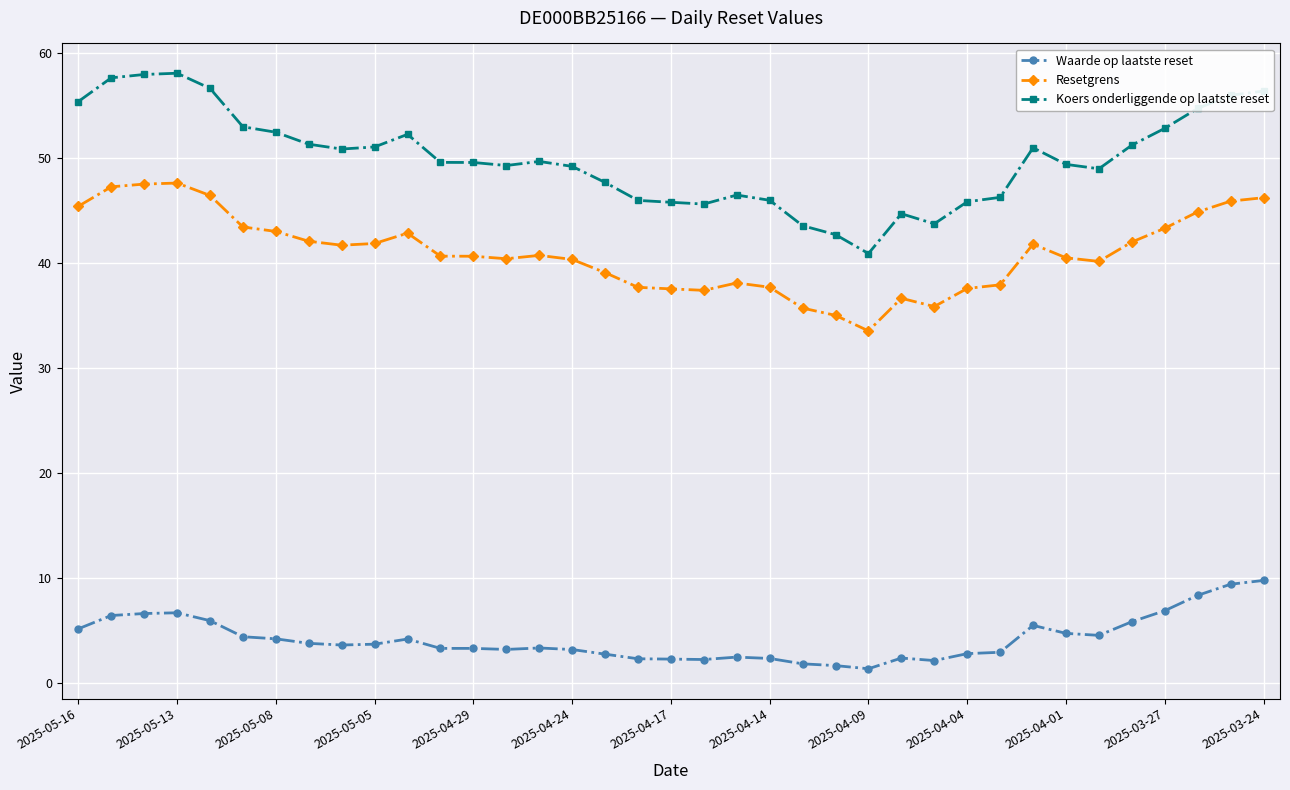

Rank the series by their maximum value, from highest to lowest.

Koers onderliggende op laatste reset, Resetgrens, Waarde op laatste reset